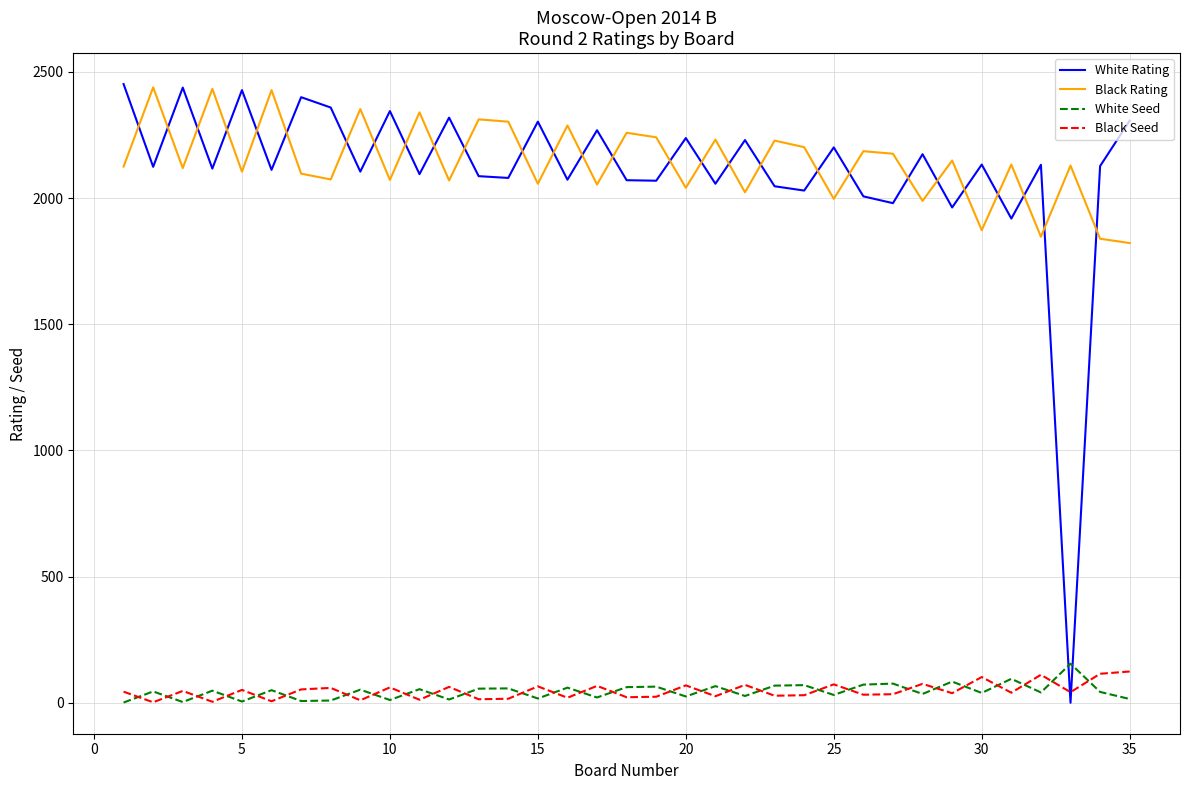

What is the difference between the maximum and minimum values in the Black Seed series?

122